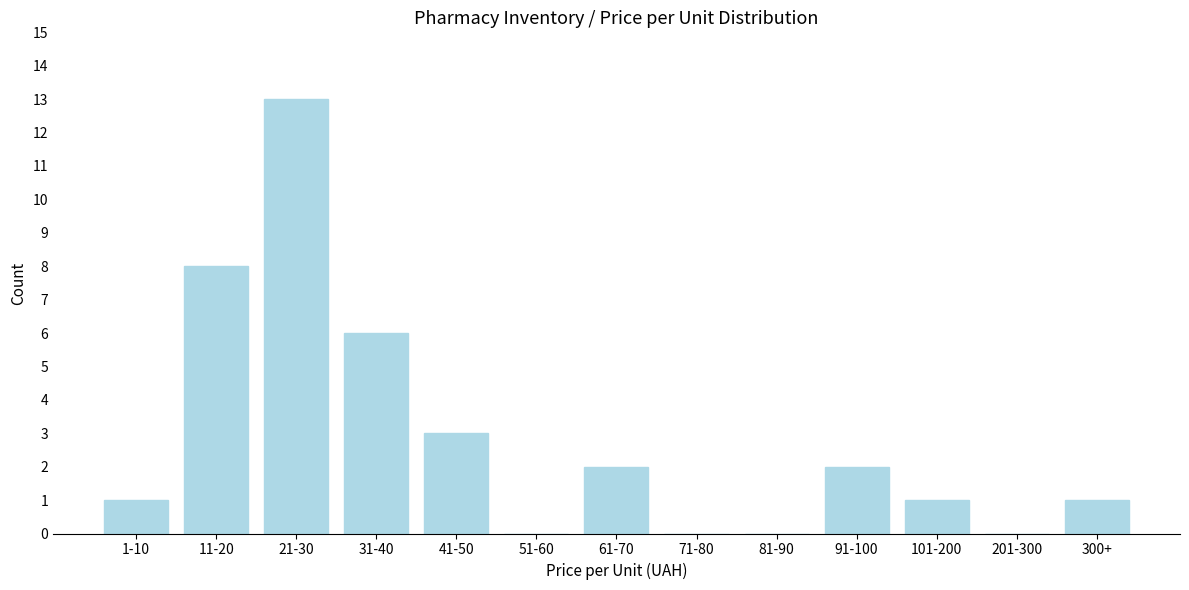

Reading right to left, extract all data points from this chart.

300+=1	201-300=0	101-200=1	91-100=2	81-90=0	71-80=0	61-70=2	51-60=0	41-50=3	31-40=6	21-30=13	11-20=8	1-10=1